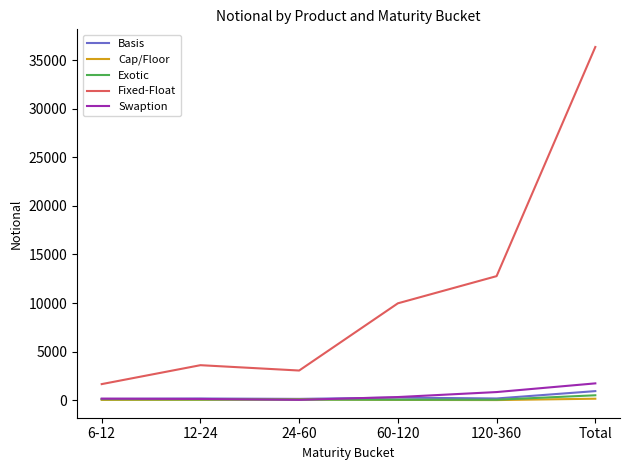

How many lines are shown in the chart?

5